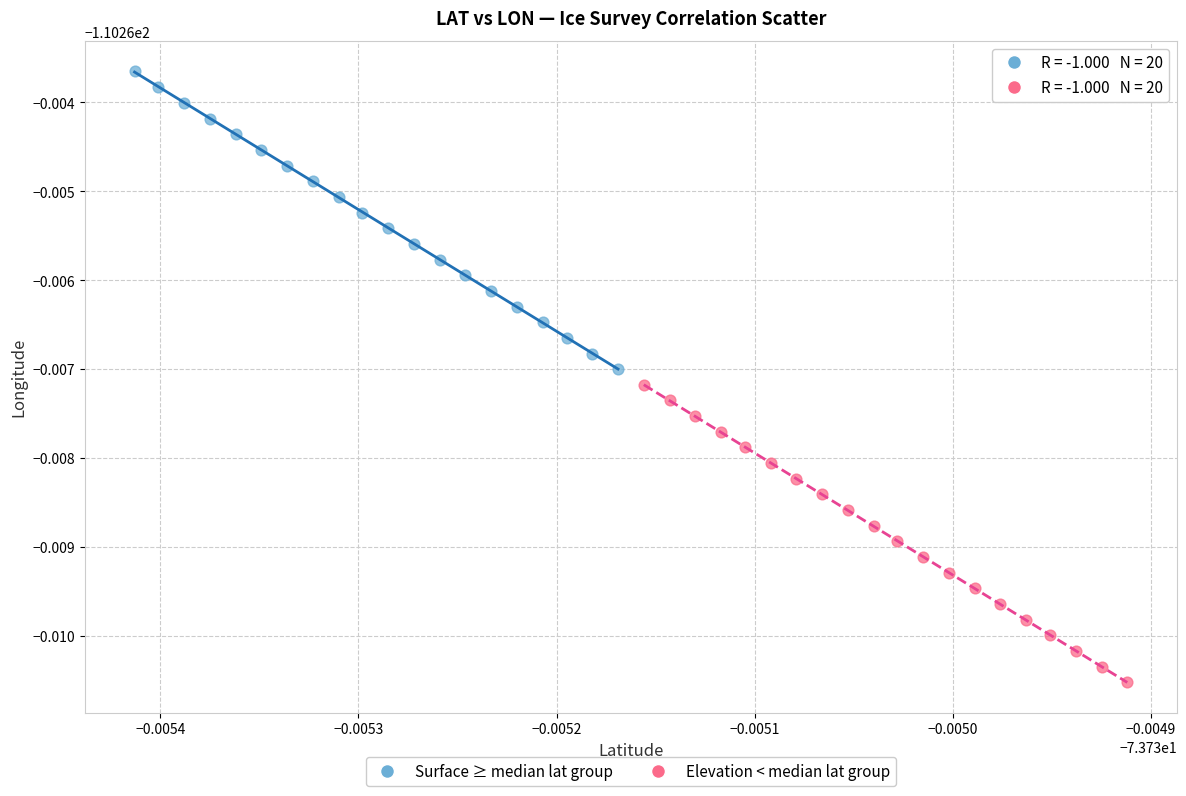

Which series reaches the minimum Y coordinate?

Elevation < median lat group